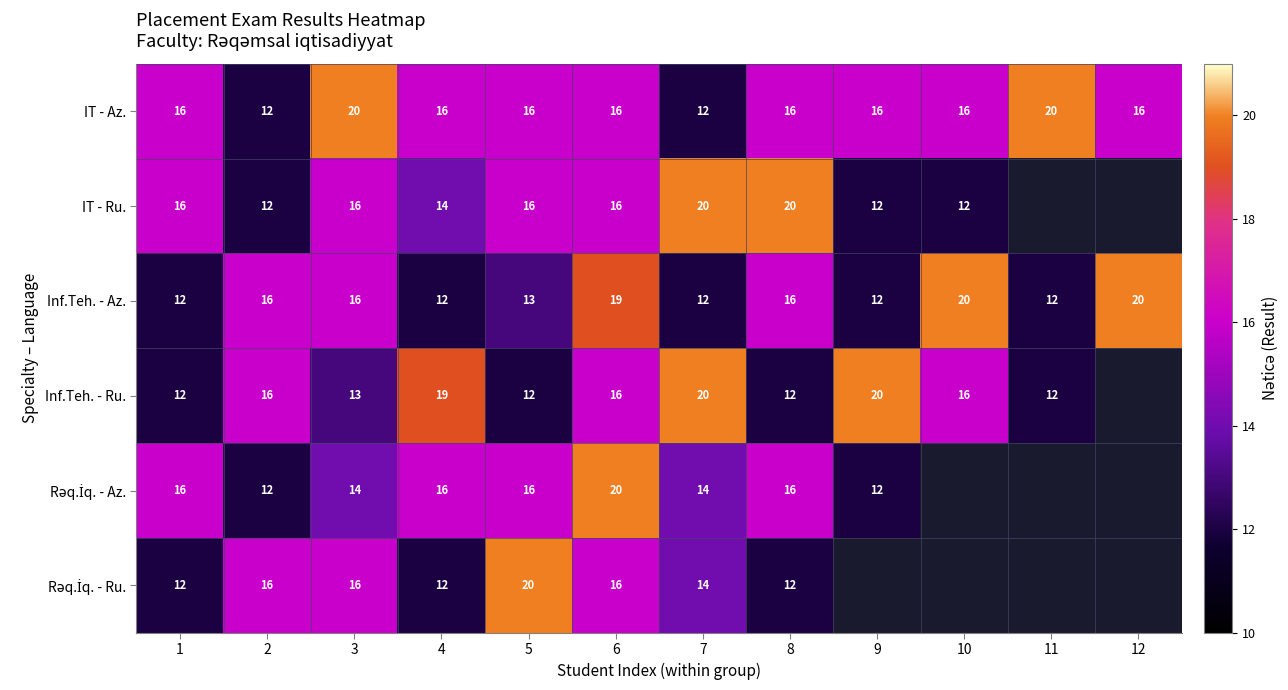

What is the sum of the IT - Az. values at 4 and 1?

32